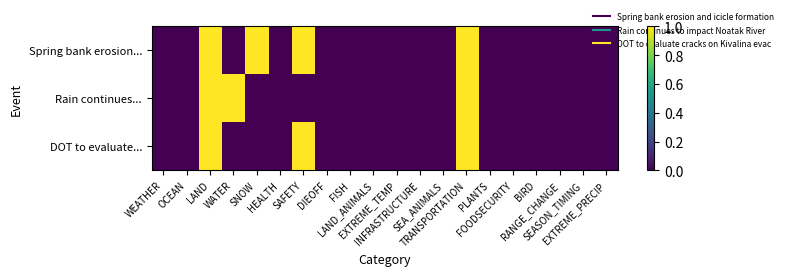

Which series has the largest total across all categories?

Spring bank erosion...